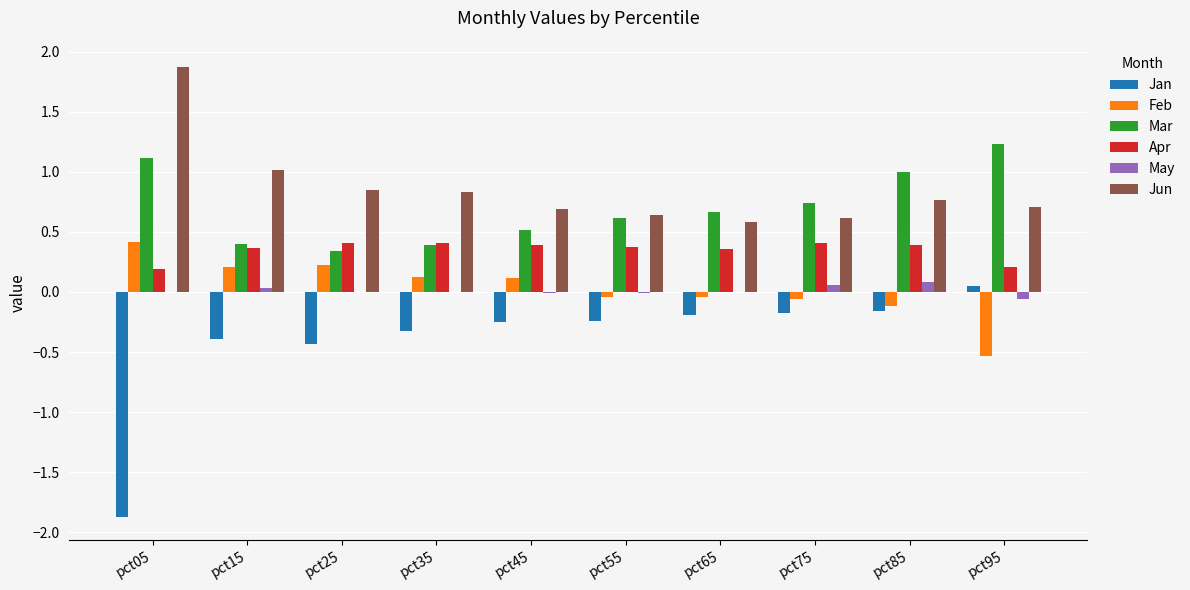

Between pct05 and pct75, which series saw the biggest shift?

Jan